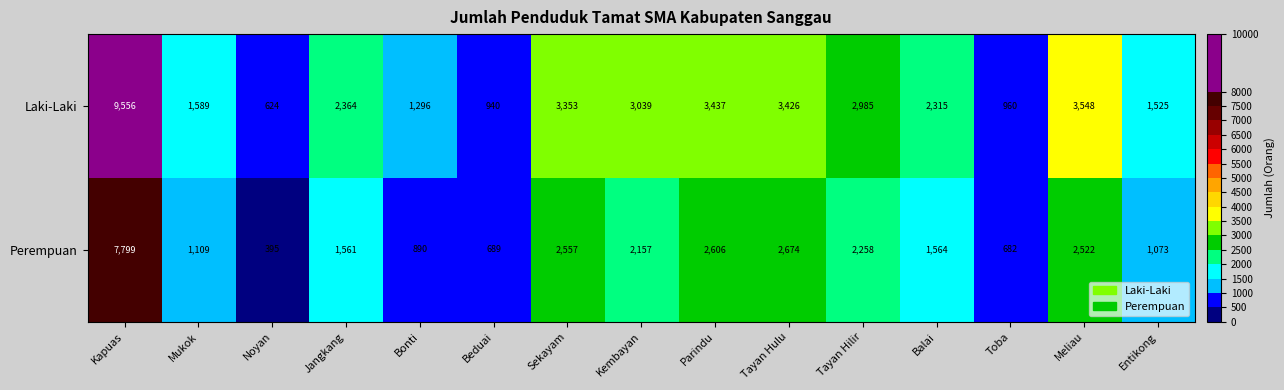

What is the difference between the second highest and minimum values in the Perempuan series?

2279